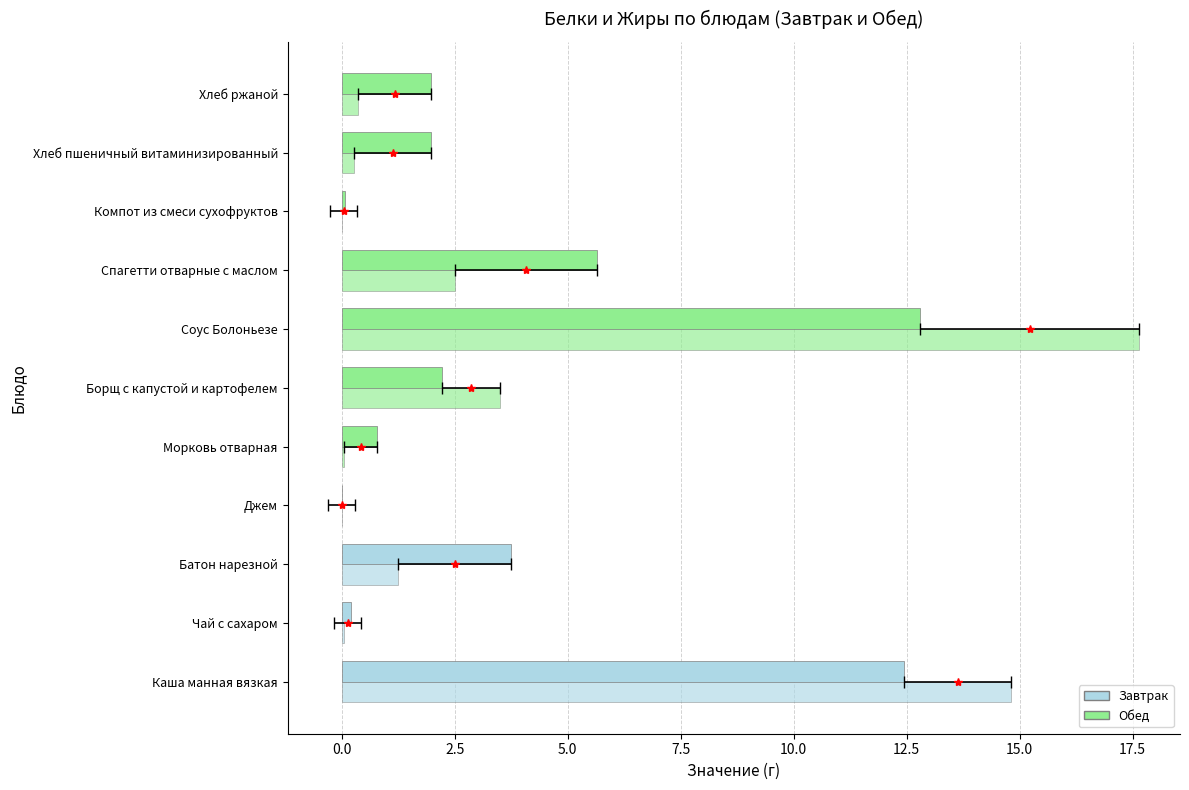

How many values in the Белки series exceed 1?

7